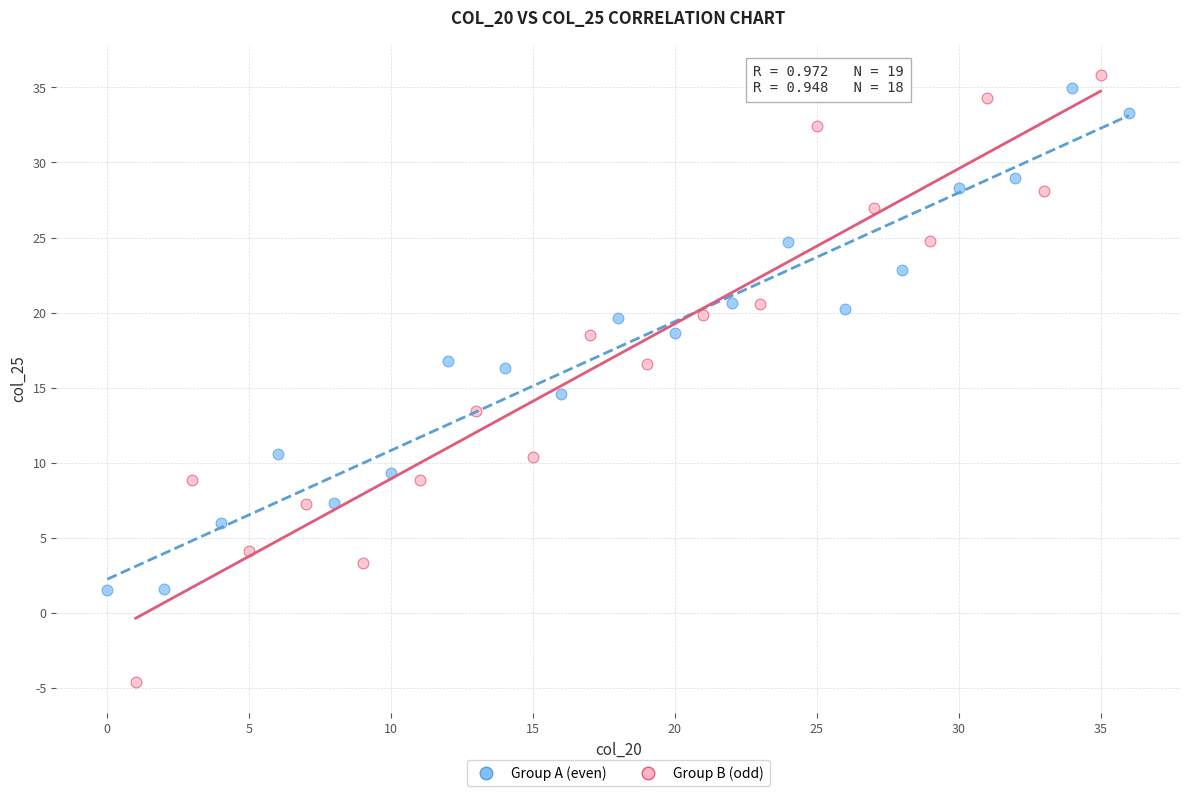

Which series reaches the minimum Y coordinate?

Group B (odd)